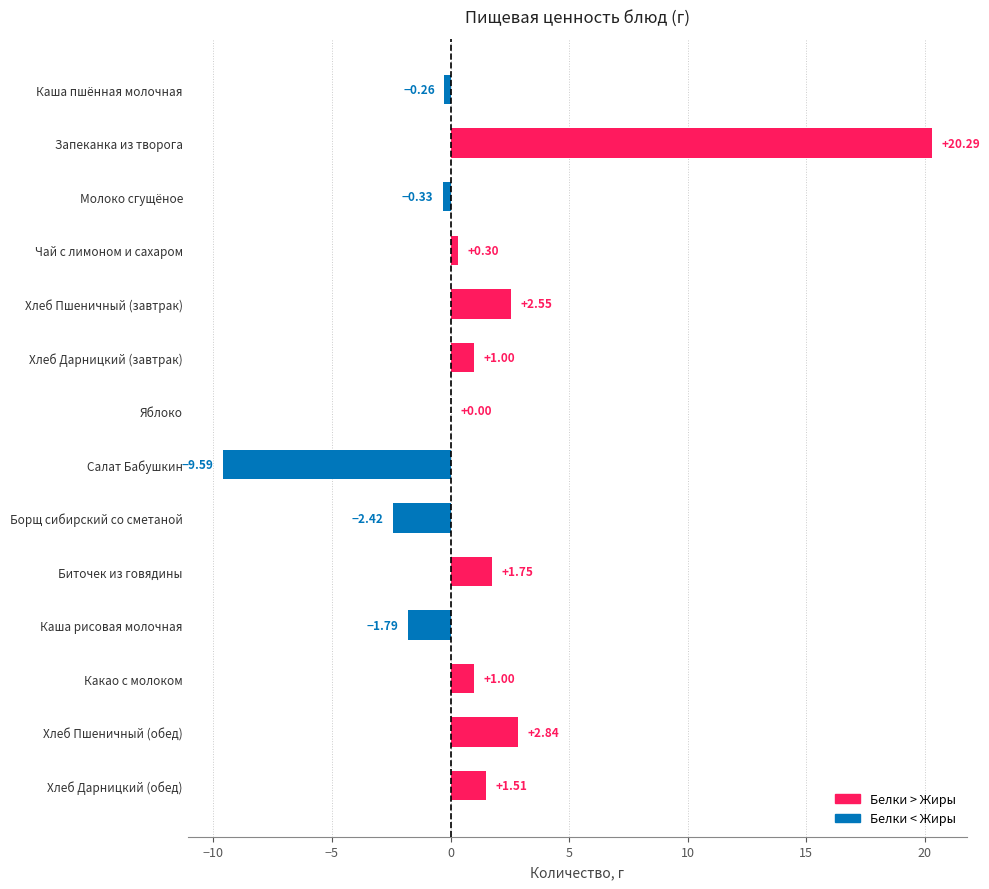

What is the change in value from Борщ сибирский со сметаной to Биточек из говядины?

+4.2